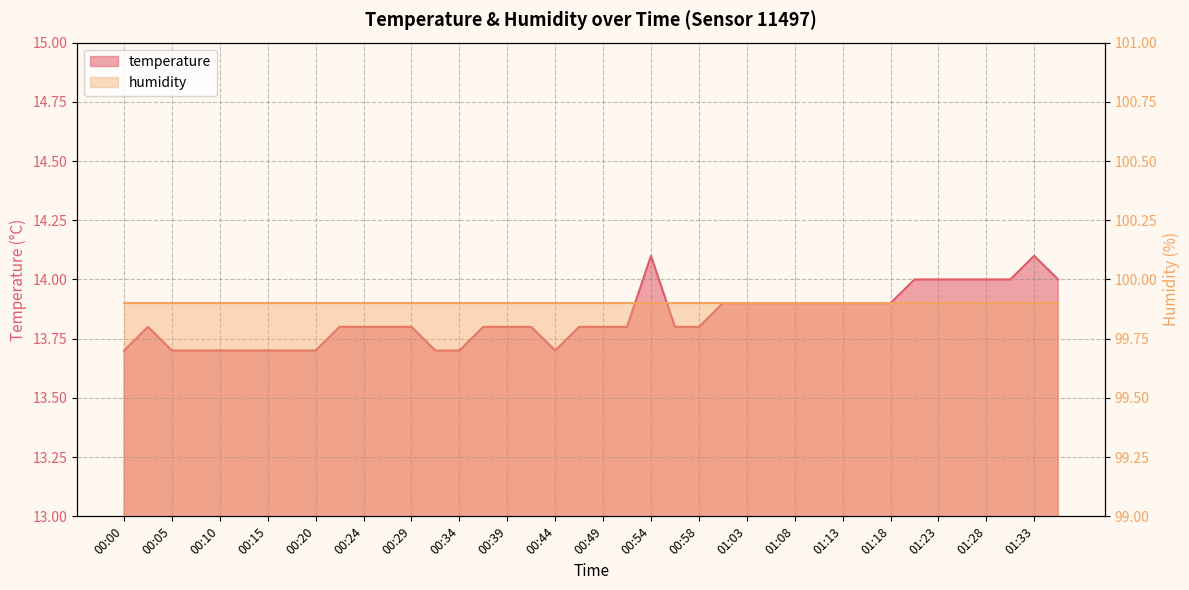

How many data points does each series have?

40